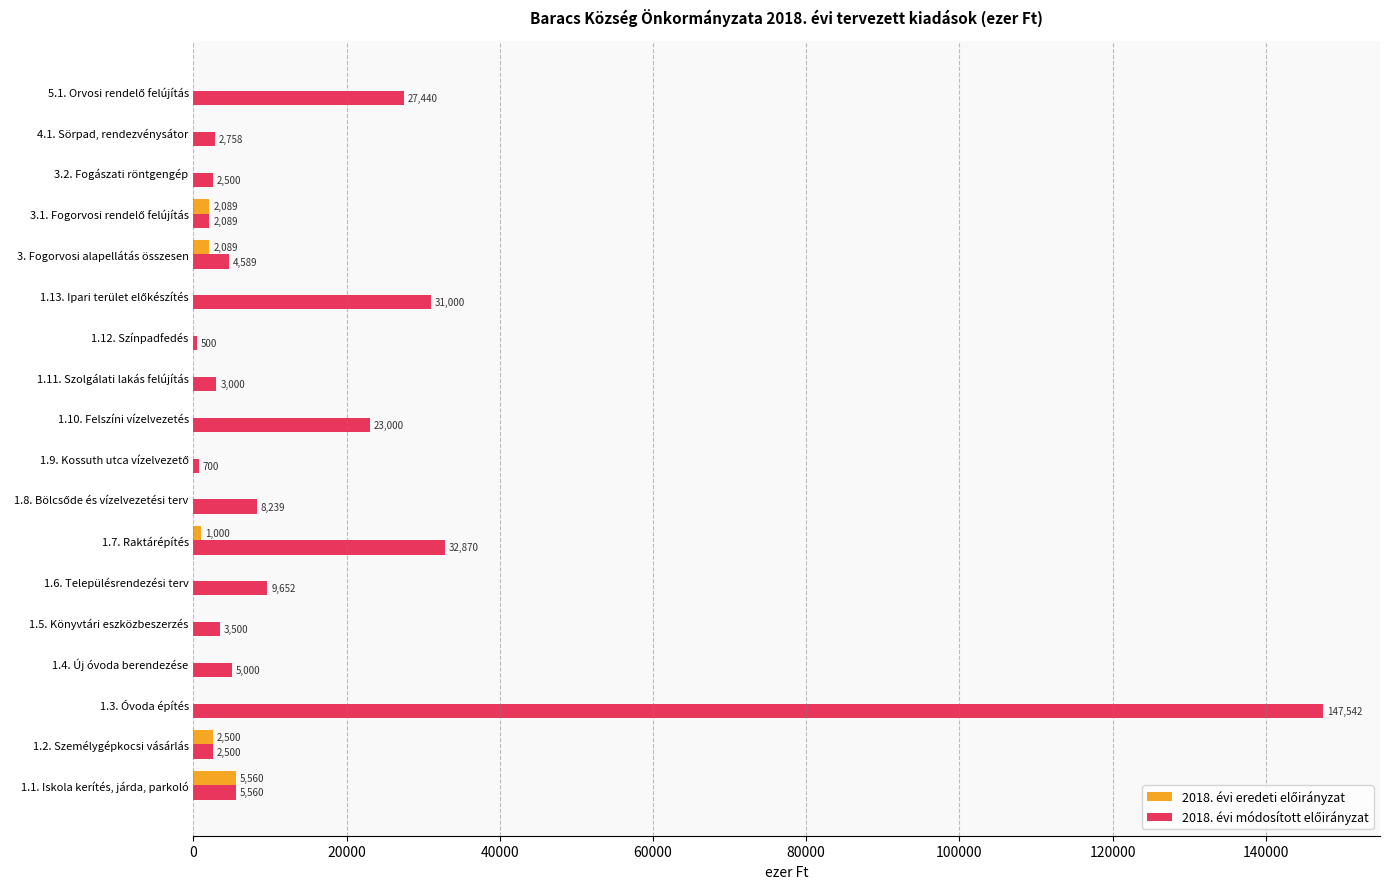

What is the maximum value shown in the chart?

147542